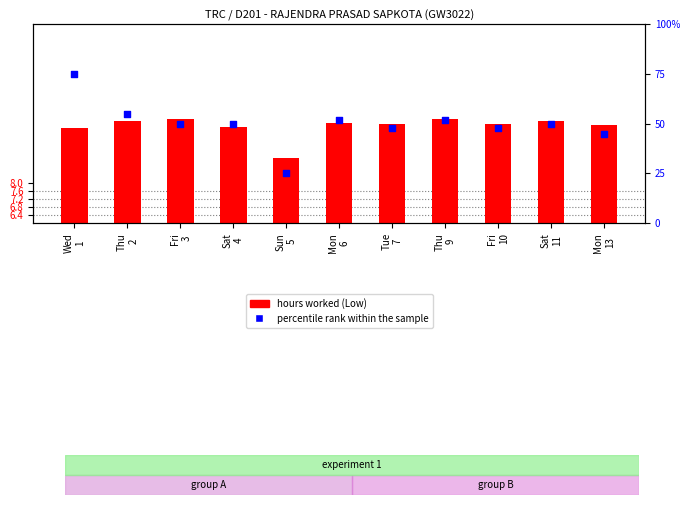

What are all the series names shown in the legend?

hours worked (Low), percentile rank within the sample